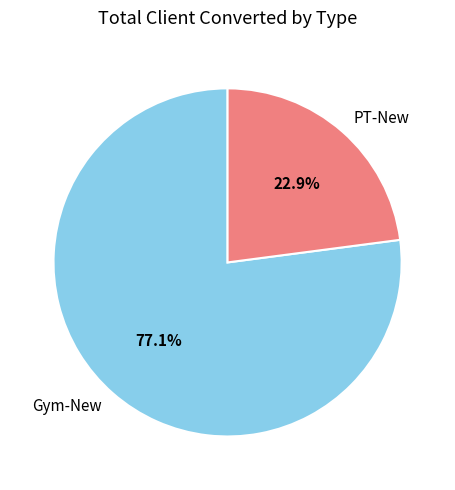

To the nearest percent, what portion does PT-New represent?

23%